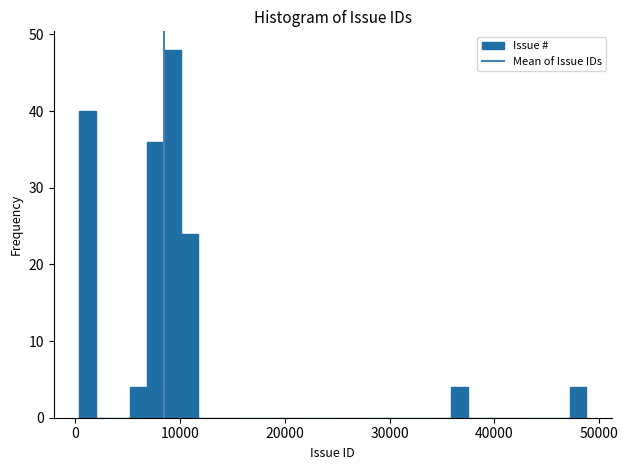

Read against the x-axis, roughly where is the centre of the tallest bar?

9000